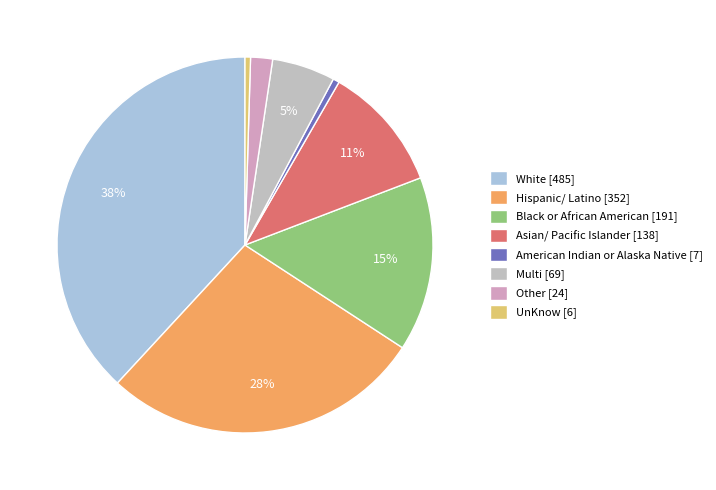

The Hispanic/ Latino slice represents 28% of the pie. True or false?

True